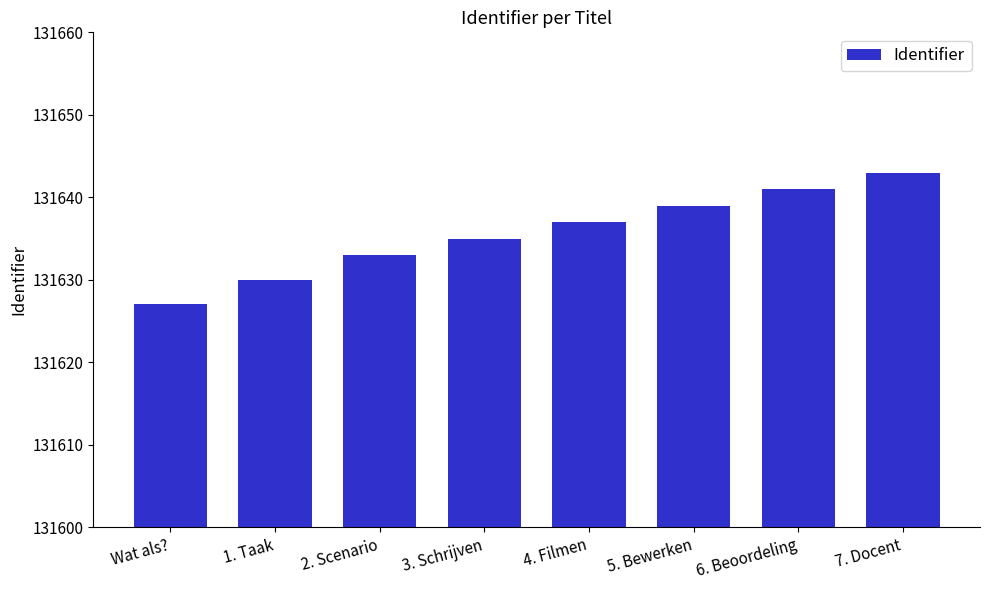

What is the minimum value shown in the chart?

131627